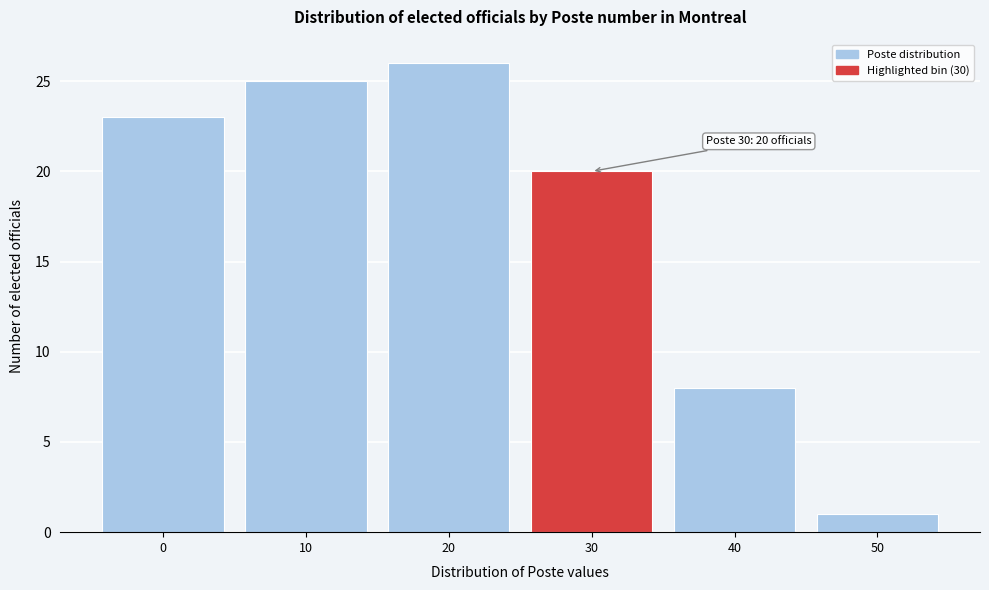

Reading right to left, transcribe all the data shown in this chart.

50=1	40=8	30=20	20=26	10=25	0=23